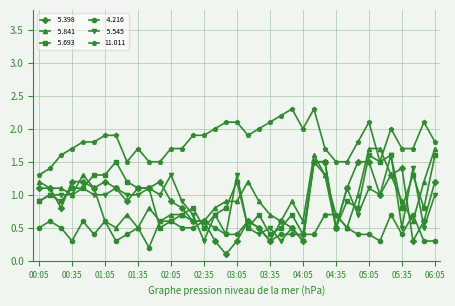

What is the greatest value displayed?

2.3